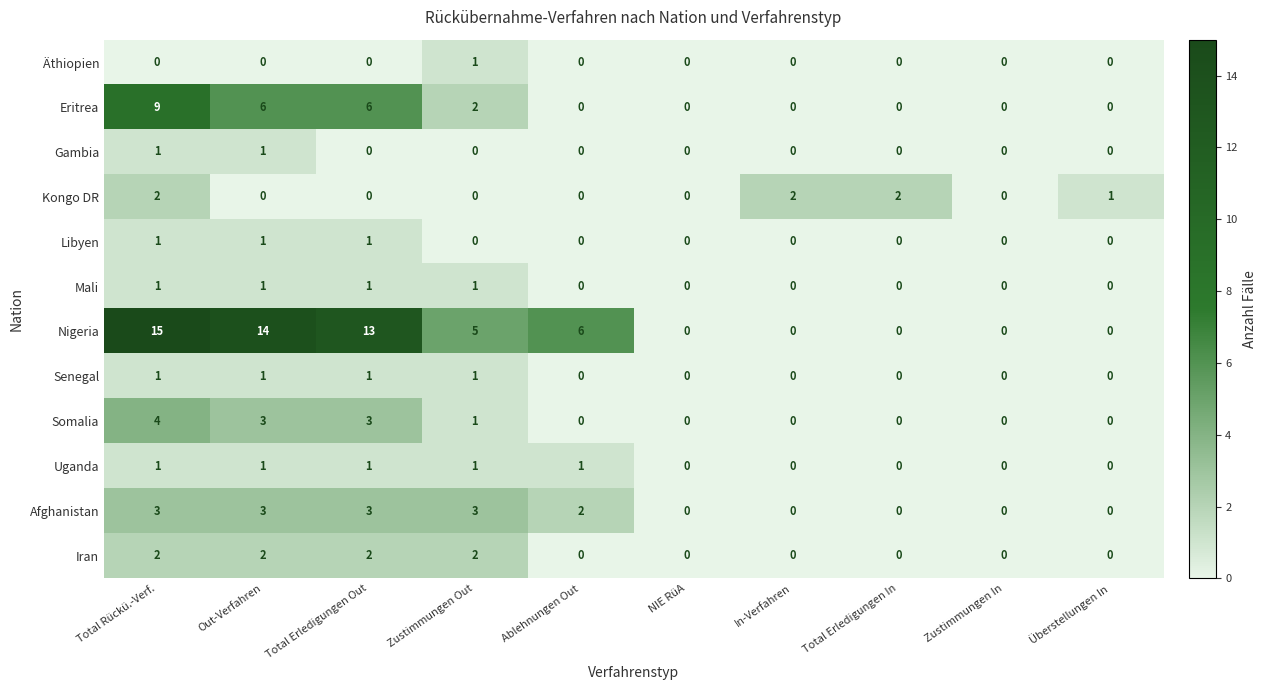

What is the average value of the Nigeria series?

5